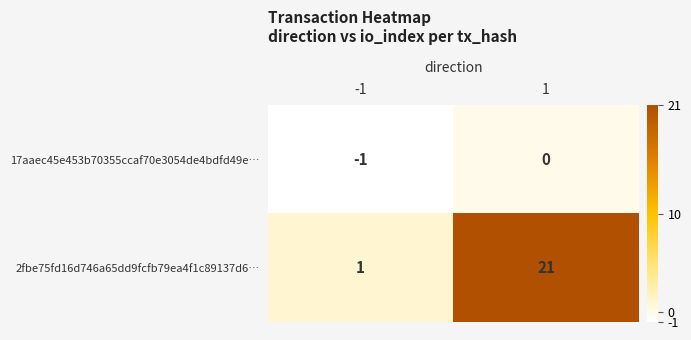

What is the difference between the 2fbe75fd16d746a65dd9fcfb79ea4f1c89137d6… values at 1 and -1?

20